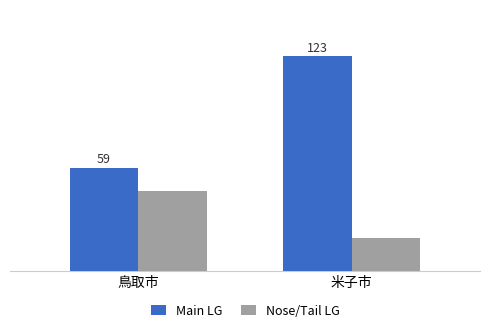

List the series in order of their overall mean, lowest first.

Nose/Tail LG, Main LG